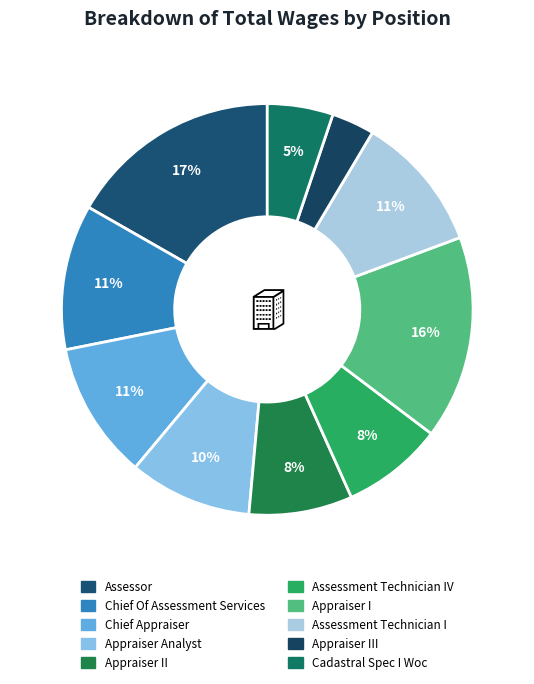

How many slices are in this pie chart?

10